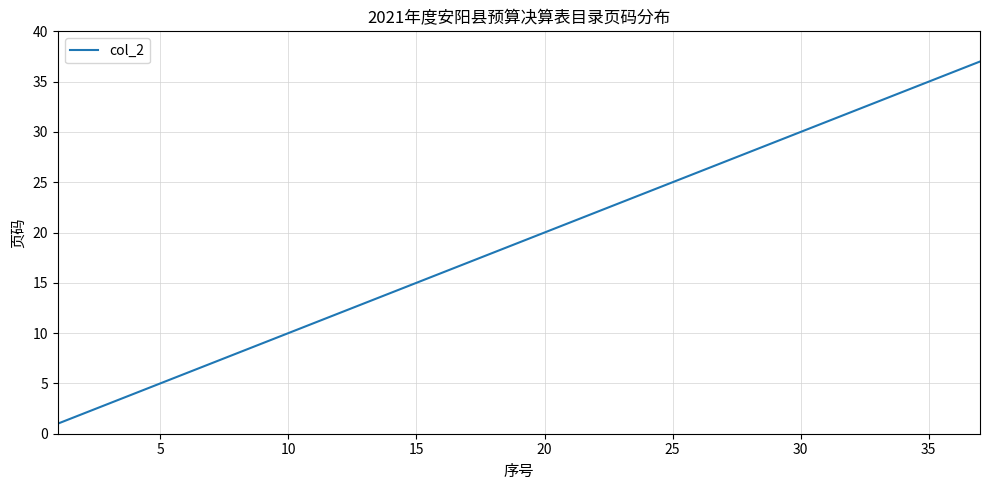

What is the difference between the maximum and minimum values?

36